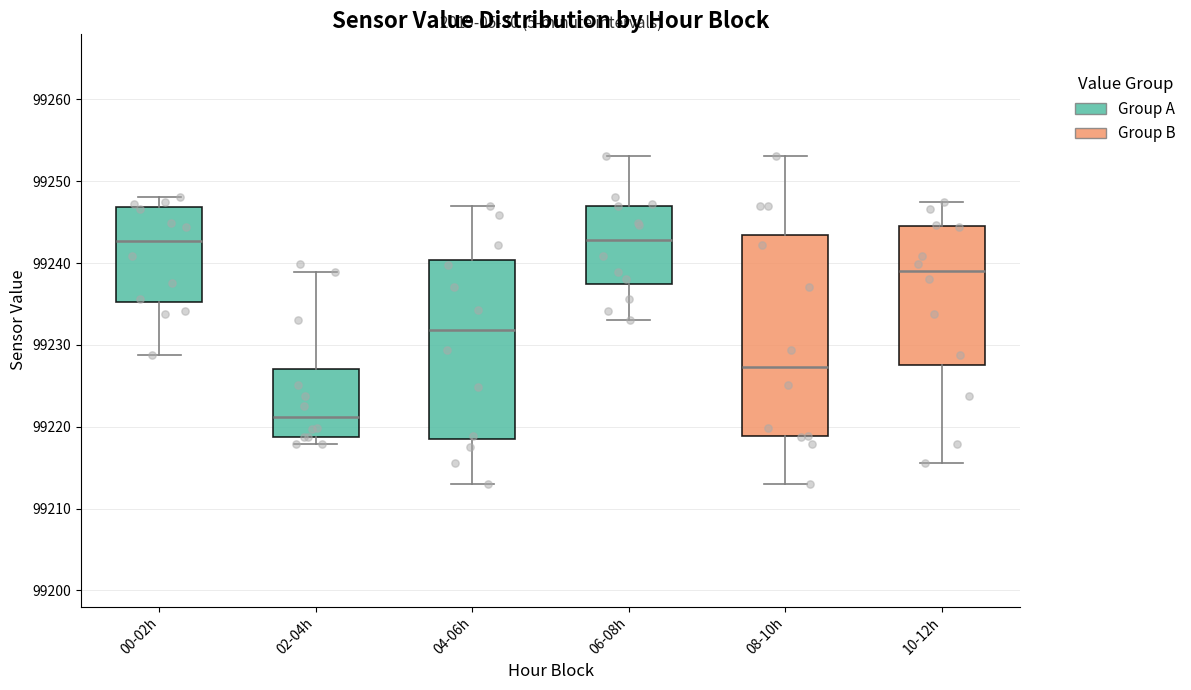

Reading left to right, read every box against the y-axis: the position of its median line, the range the box covers, and the ends of its whiskers. The values are not printed on the chart, so give them approximately, as read against the axis.

00-02h: median 99243, box 99235 to 99247, whiskers 99229 to 99248
02-04h: median 99221, box 99219 to 99227, whiskers 99218 to 99239
04-06h: median 99232, box 99219 to 99240, whiskers 99213 to 99247
06-08h: median 99243, box 99237 to 99247, whiskers 99233 to 99253
08-10h: median 99227, box 99219 to 99243, whiskers 99213 to 99253
10-12h: median 99239, box 99228 to 99244, whiskers 99216 to 99247